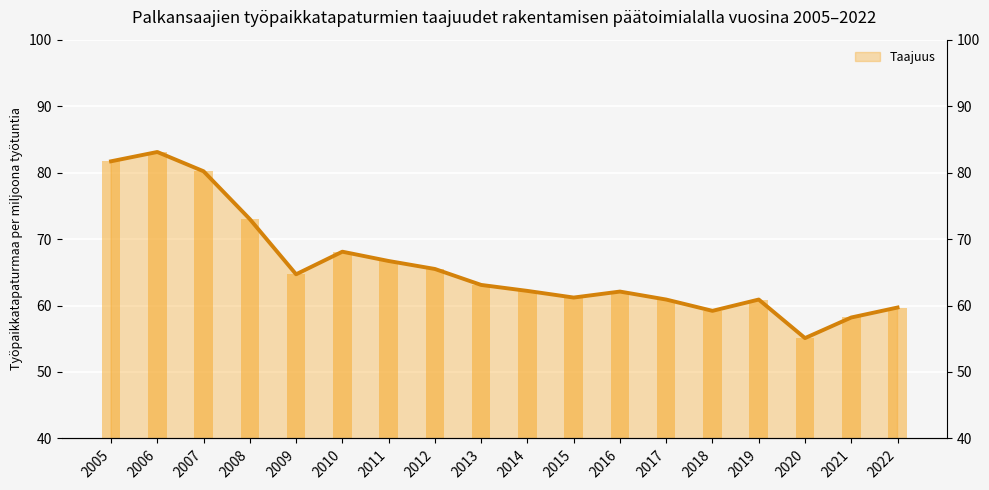

Read the value at 2021.

58.2